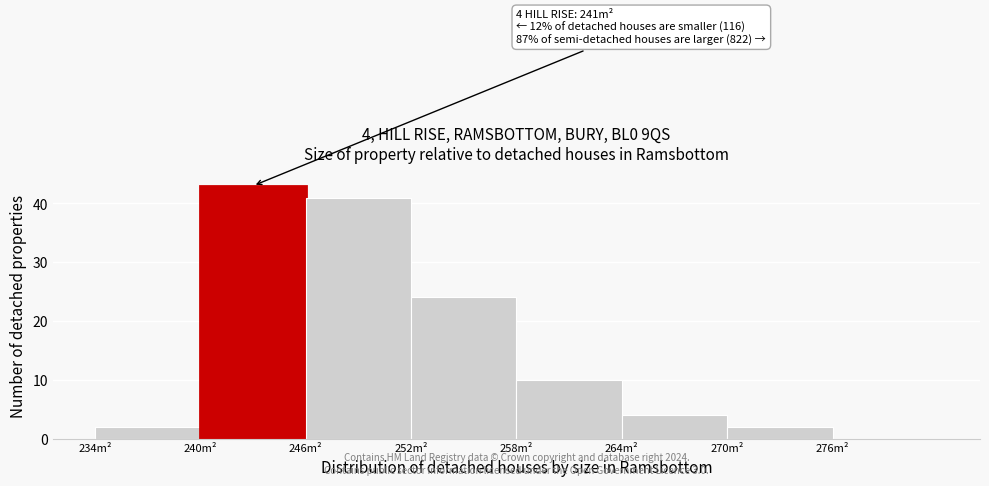

Which range on the x-axis has the tallest bar?

240 to 246